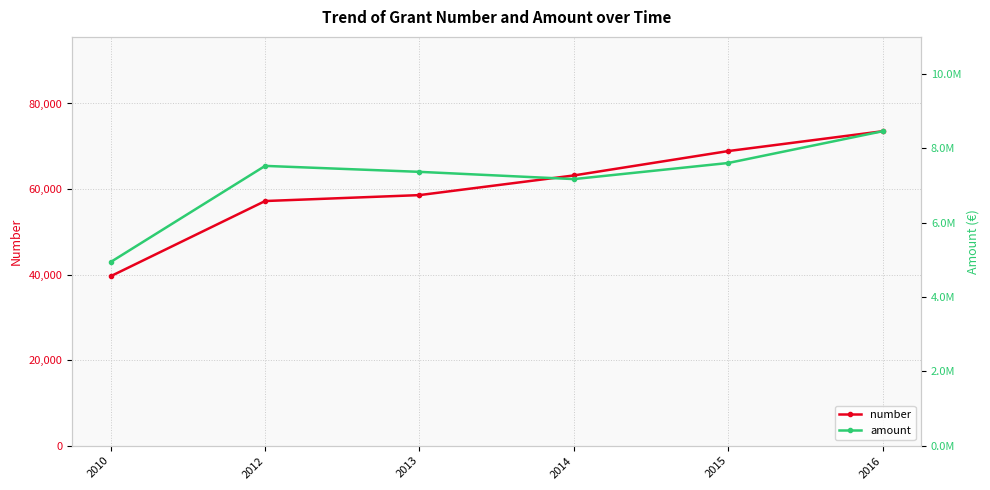

At which category is the sum across all series the highest?

2016